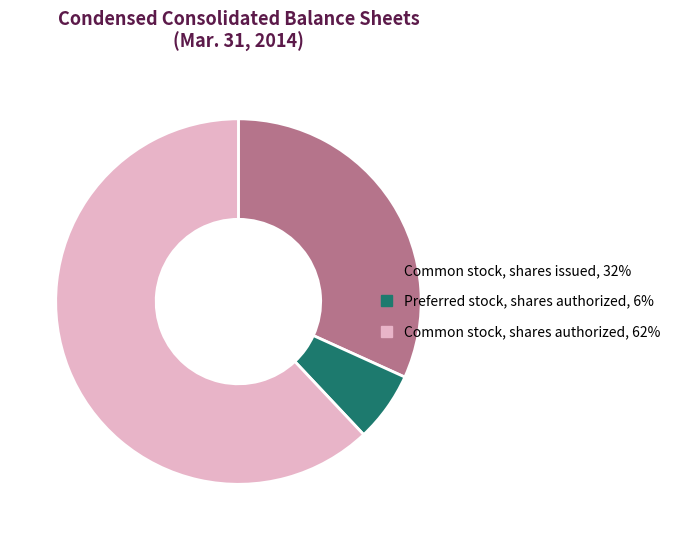

Which has a higher value, Common stock, shares authorized or Preferred stock, shares authorized?

Common stock, shares authorized